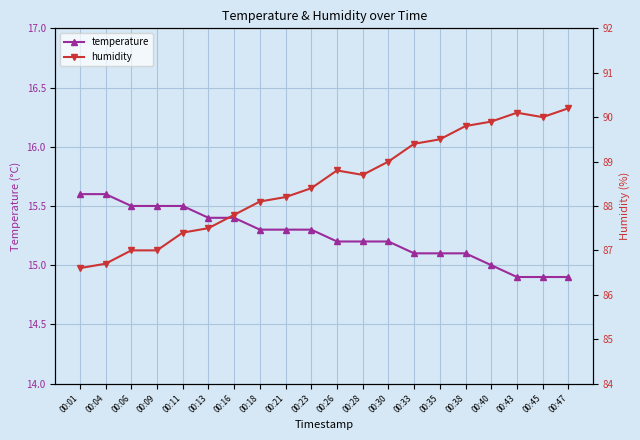

At 00:06, list the series in order from largest to smallest.

humidity, temperature